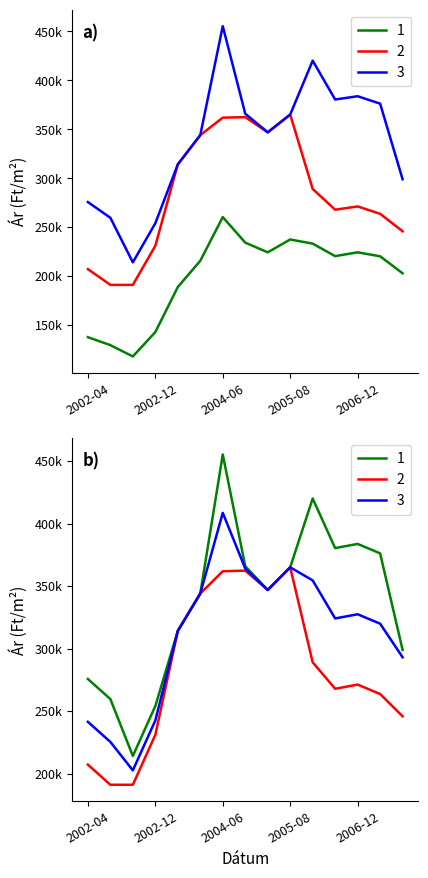

Which has a higher value, 2003-06 or 2007-04?

2007-04